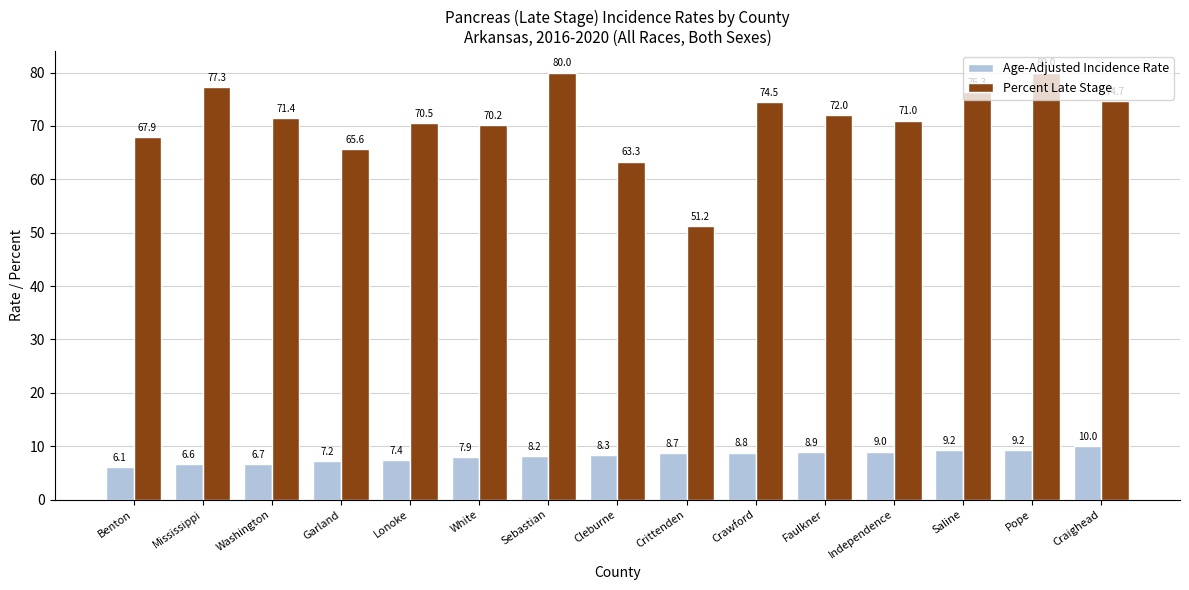

What is the difference between the maximum and minimum values in the Age-Adjusted Incidence Rate series?

3.9